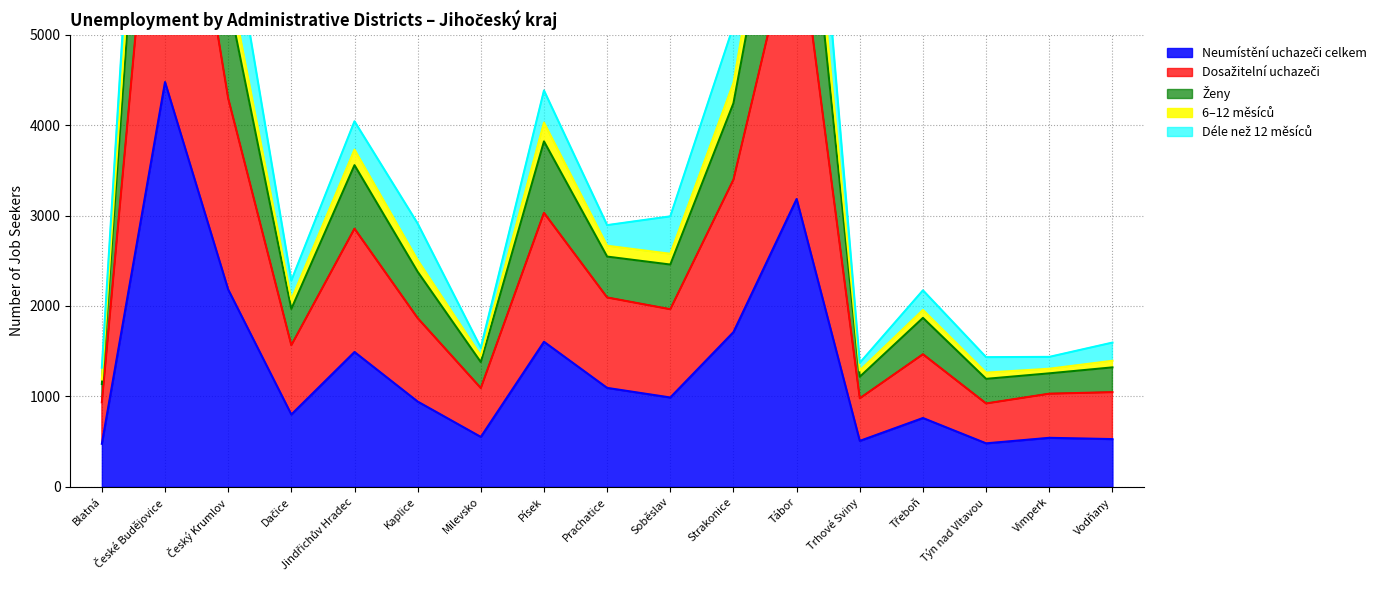

What is the difference between the highest and lowest values at Jindřichův Hradec?

2551